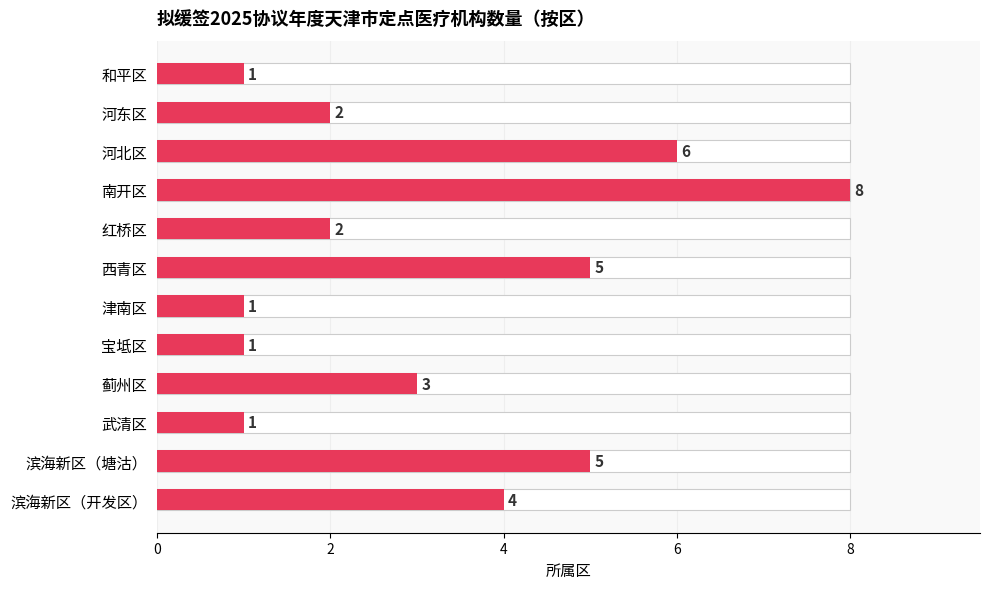

What is the difference between the values at 南开区 and 河东区?

6